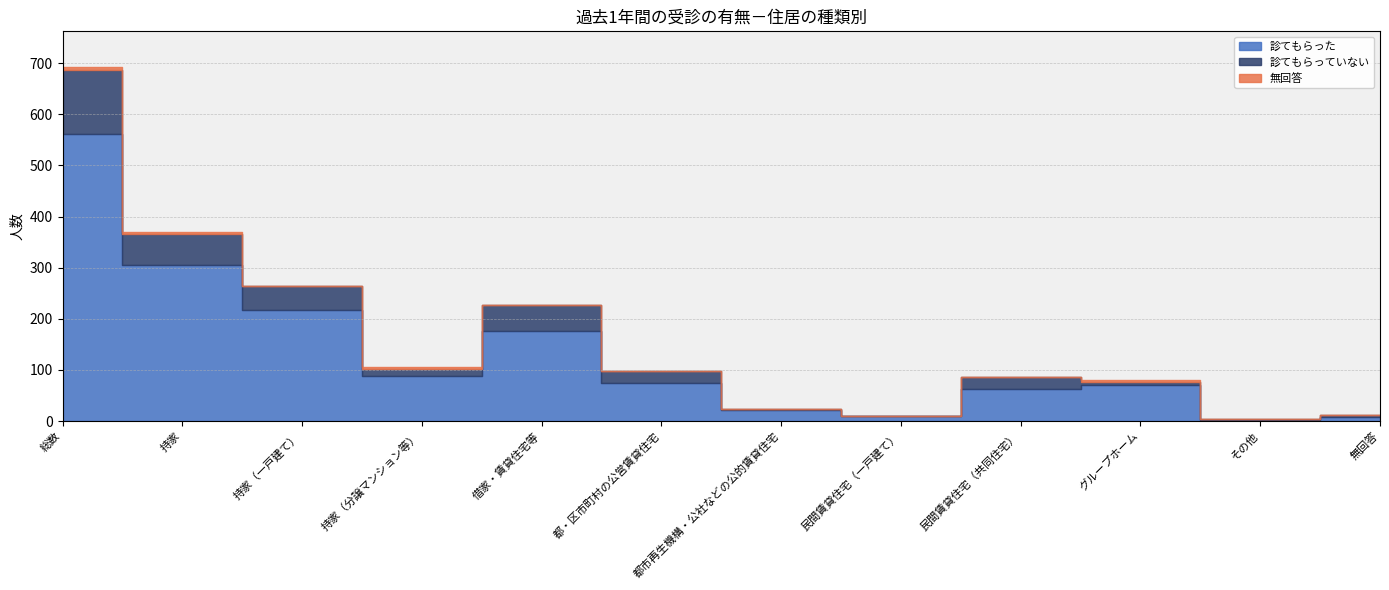

Reading right to left, extract all data points from this chart.

診てもらった: 無回答=8	その他=3	グループホーム=70	民間賃貸住宅（共同住宅）=62	民間賃貸住宅（一戸建て）=9	都市再生機構・公社などの公的賃貸住宅=21	都・区市町村の公営賃貸住宅=75	借家・賃貸住宅等=176	持家（分譲マンション等）=88	持家（一戸建て）=217	持家=305	総数=562
診てもらっていない: 無回答=3	その他=2	グループホーム=7	民間賃貸住宅（共同住宅）=25	民間賃貸住宅（一戸建て）=0	都市再生機構・公社などの公的賃貸住宅=3	都・区市町村の公営賃貸住宅=22	借家・賃貸住宅等=51	持家（分譲マンション等）=14	持家（一戸建て）=47	持家=61	総数=124
無回答: 無回答=0	その他=0	グループホーム=3	民間賃貸住宅（共同住宅）=0	民間賃貸住宅（一戸建て）=0	都市再生機構・公社などの公的賃貸住宅=0	都・区市町村の公営賃貸住宅=0	借家・賃貸住宅等=0	持家（分譲マンション等）=3	持家（一戸建て）=1	持家=4	総数=7